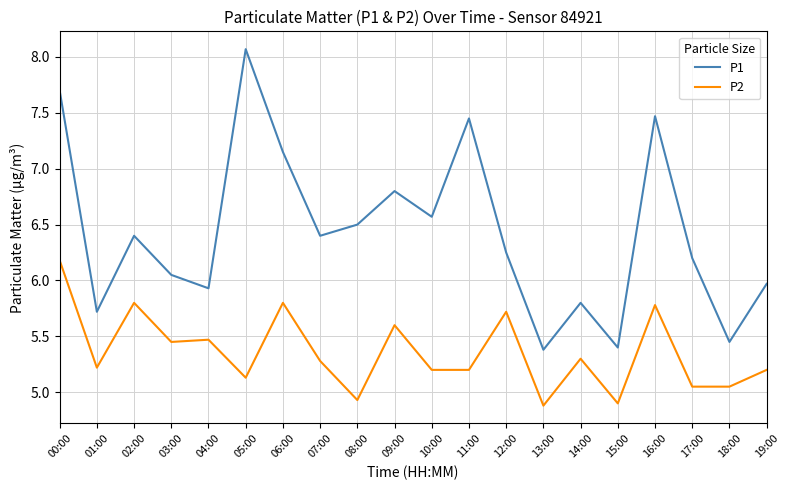

Which series has the widest spread of values?

P1